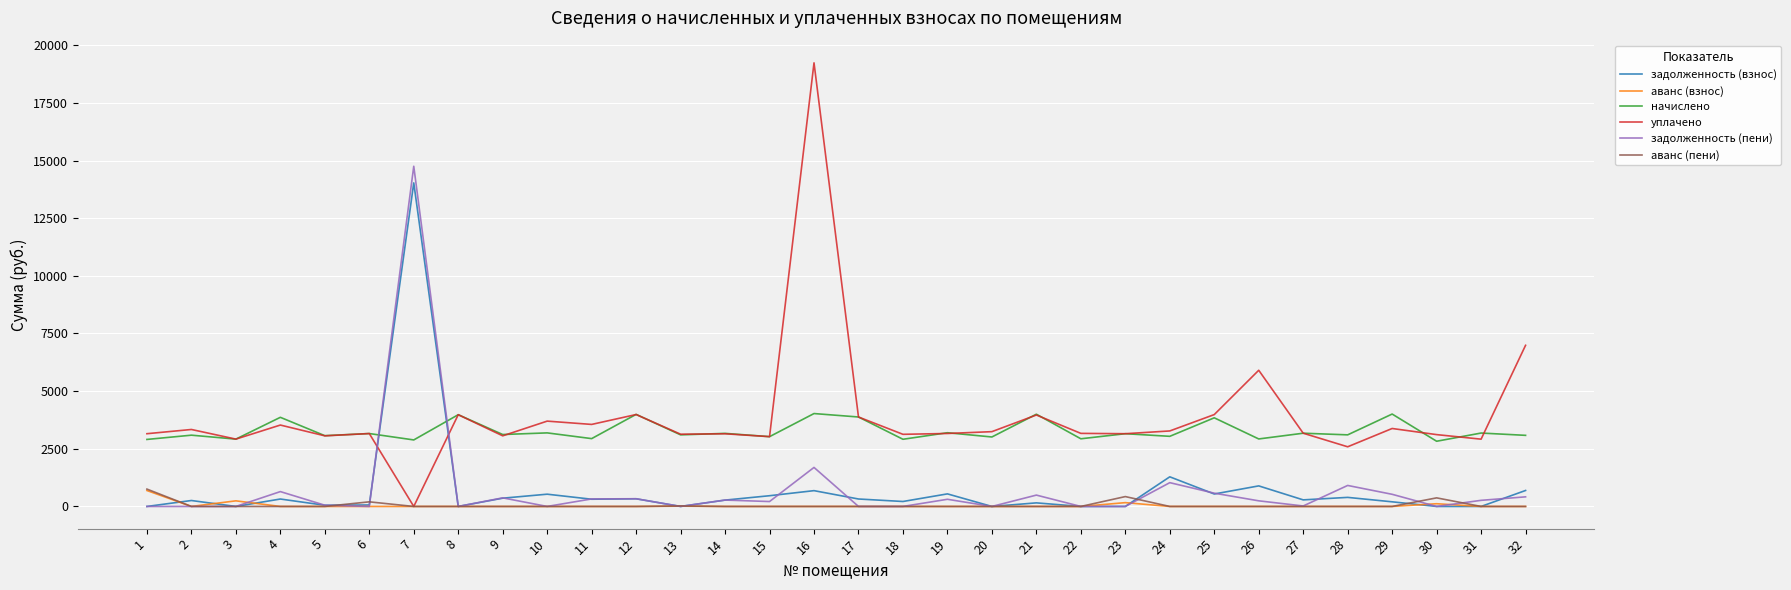

After their last crossing, which series has the higher values: уплачено or задолженность (пени)?

уплачено